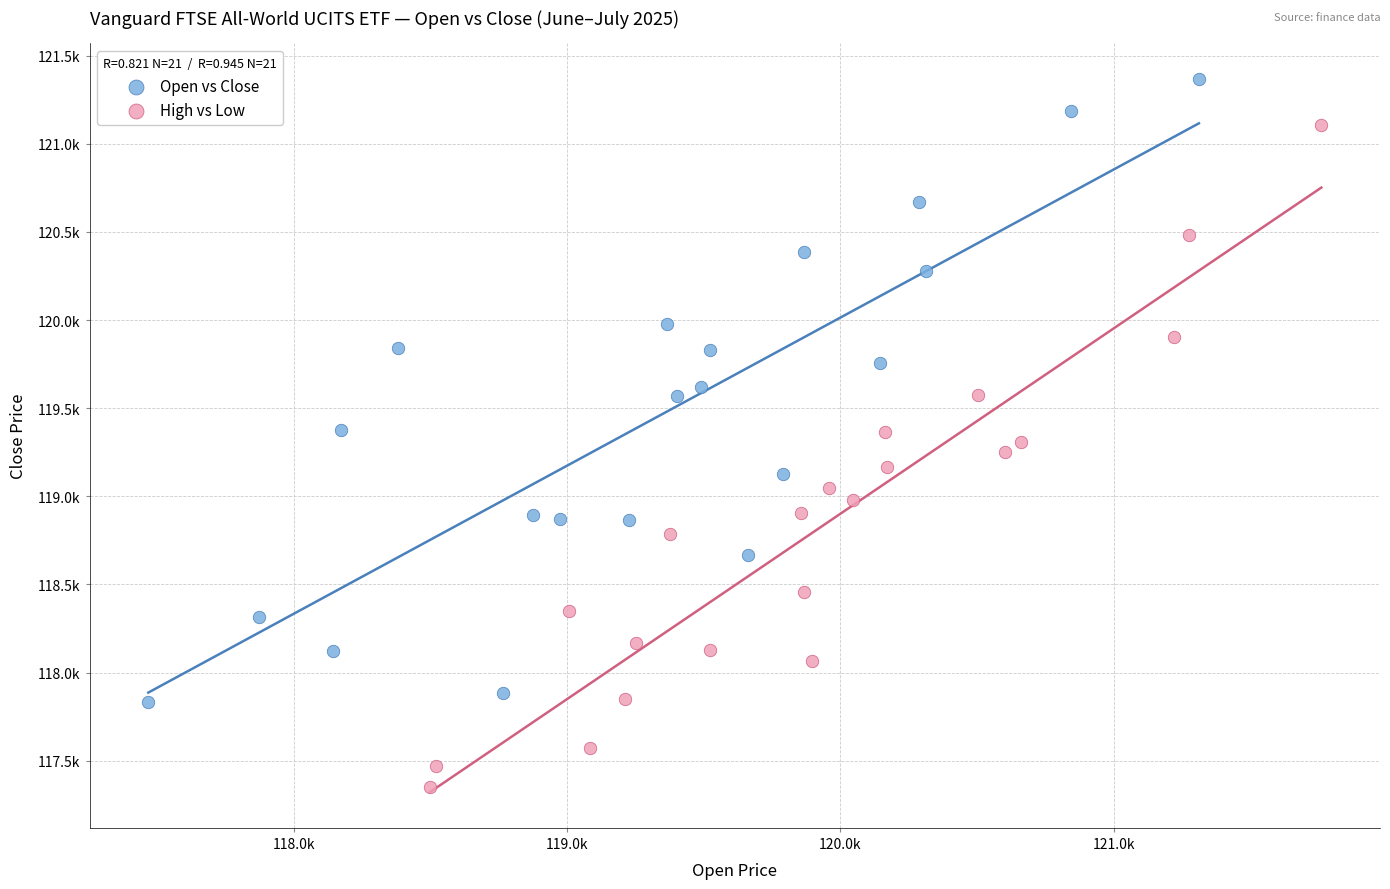

What are all the series names shown in the legend?

Open vs Close, High vs Low